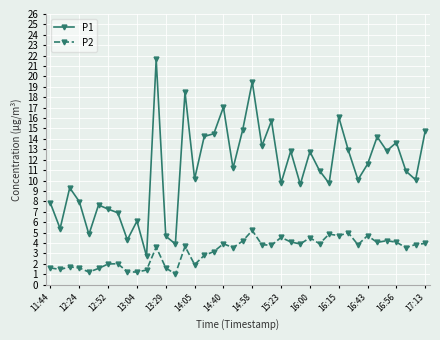

True or false: P2 and P1 intersect in this chart.

False